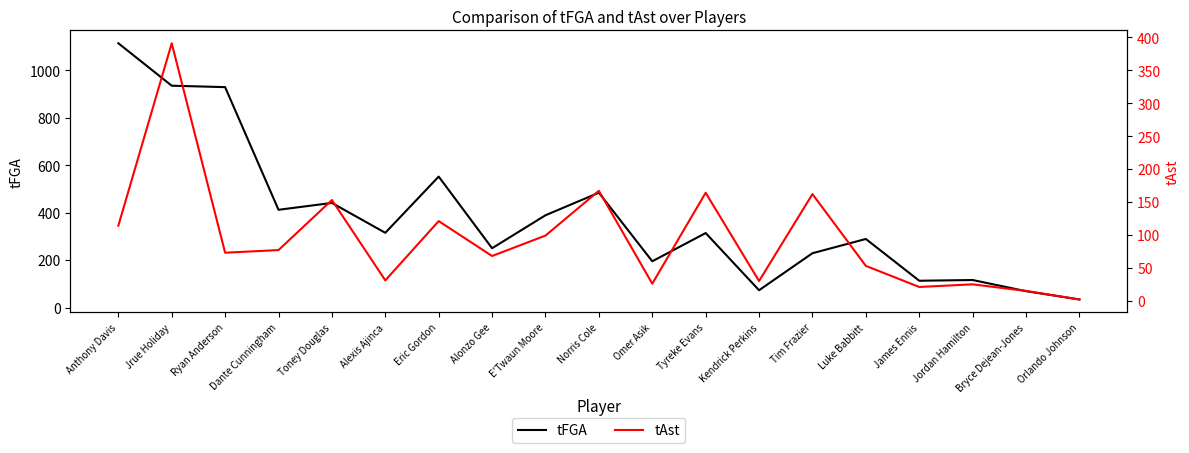

At which category does tAst reach its first local peak?

Jrue Holiday